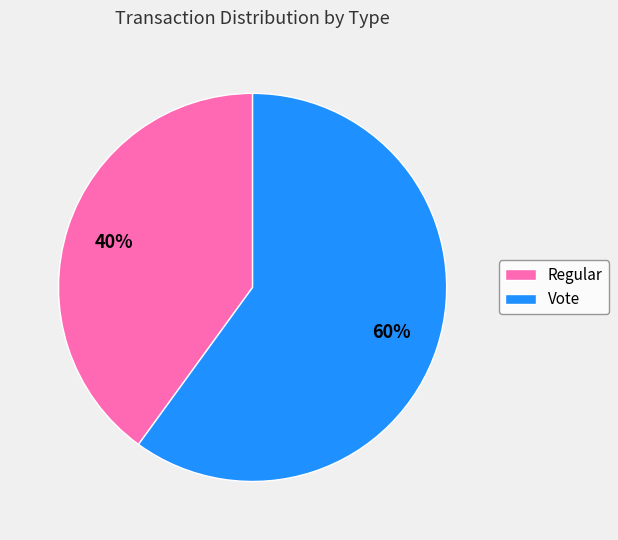

Does Regular account for over 50% of the chart?

No